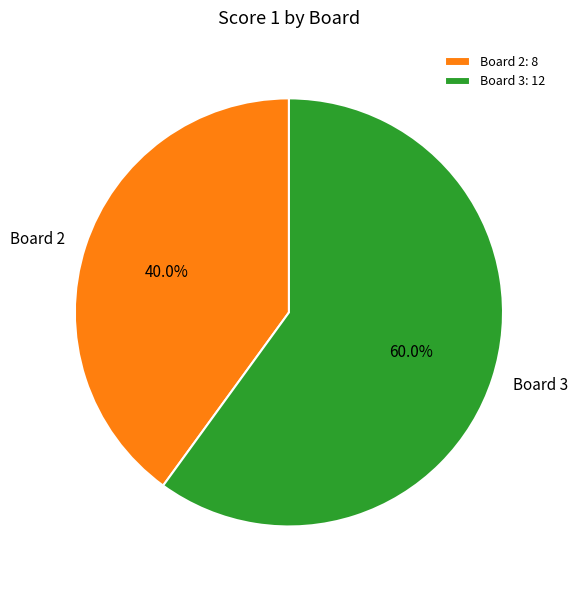

Is Board 3: 12 the majority of the pie?

Yes